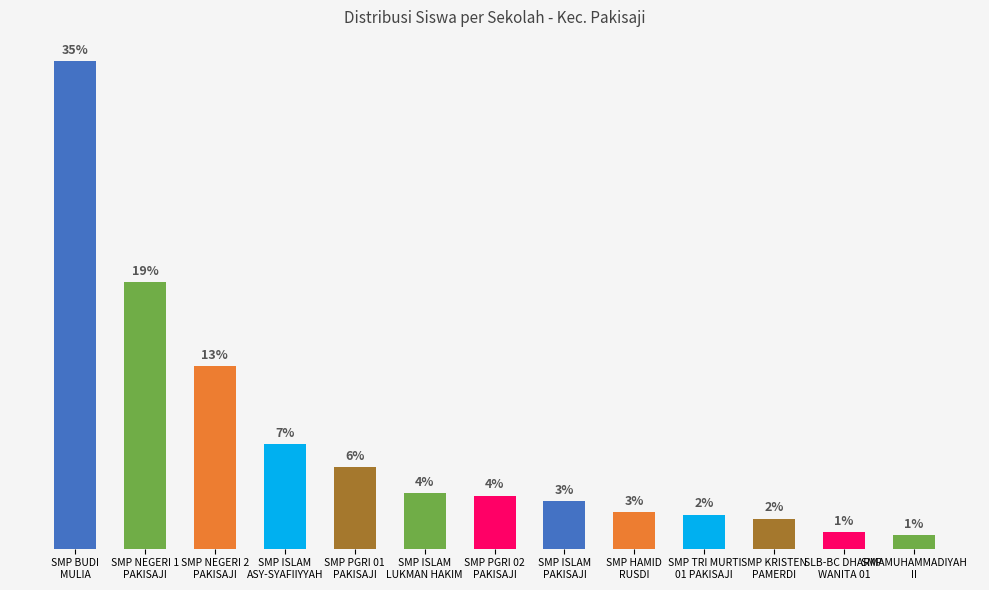

Reading left to right, what are all the values shown in this chart?

SMP BUDI
MULIA=34.6	SMP NEGERI 1
PAKISAJI=18.9	SMP NEGERI 2
PAKISAJI=12.9	SMP ISLAM
ASY-SYAFIIYYAH=7.4	SMP PGRI 01
PAKISAJI=5.8	SMP ISLAM
LUKMAN HAKIM=4.0	SMP PGRI 02
PAKISAJI=3.8	SMP ISLAM
PAKISAJI=3.4	SMP HAMID
RUSDI=2.6	SMP TRI MURTI
01 PAKISAJI=2.4	SMP KRISTEN
PAMERDI=2.1	SLB-BC DHARMA
WANITA 01=1.2	SMP MUHAMMADIYAH
II=1.0